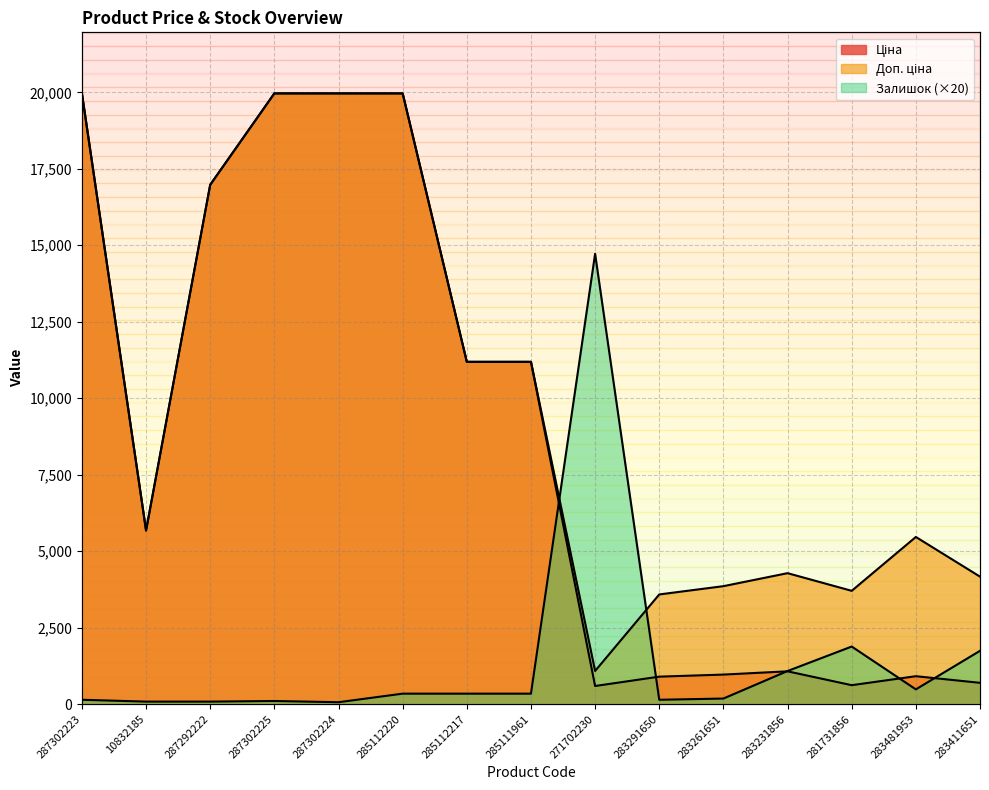

What is the sum of all Ціна values?

130623.9